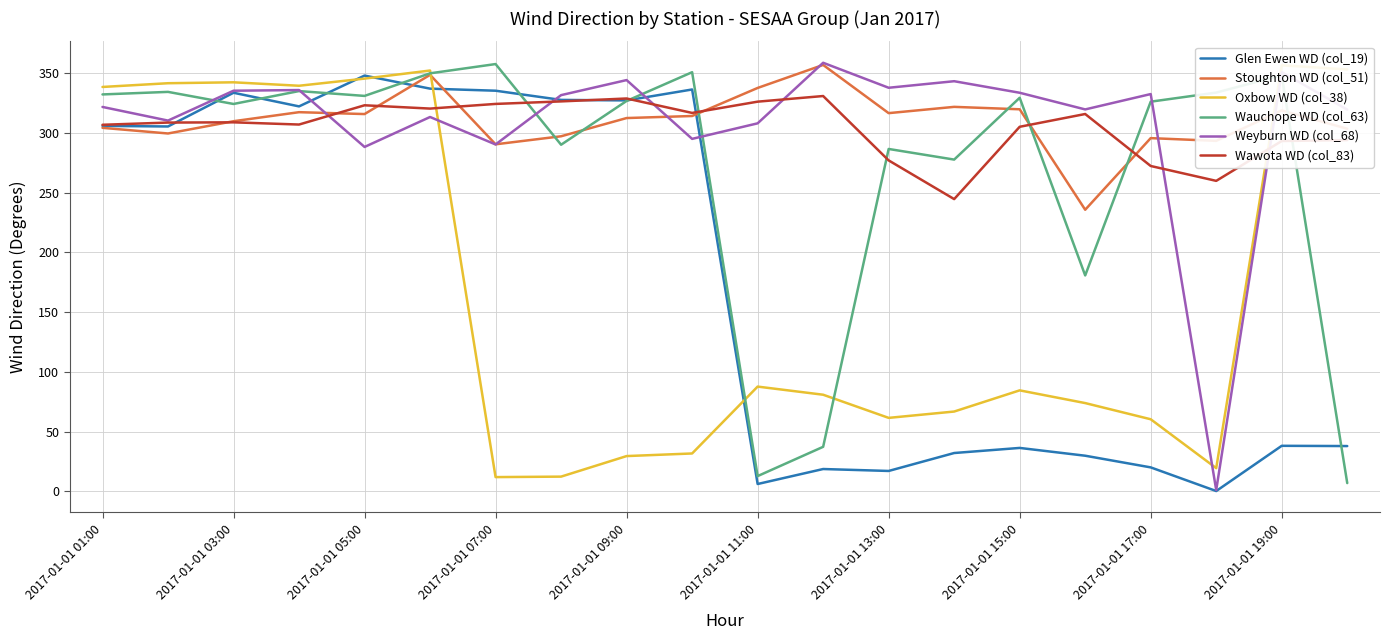

True or false: Weyburn WD (col_68) has a value of 344.2 at 2017-01-01 09:00.

True